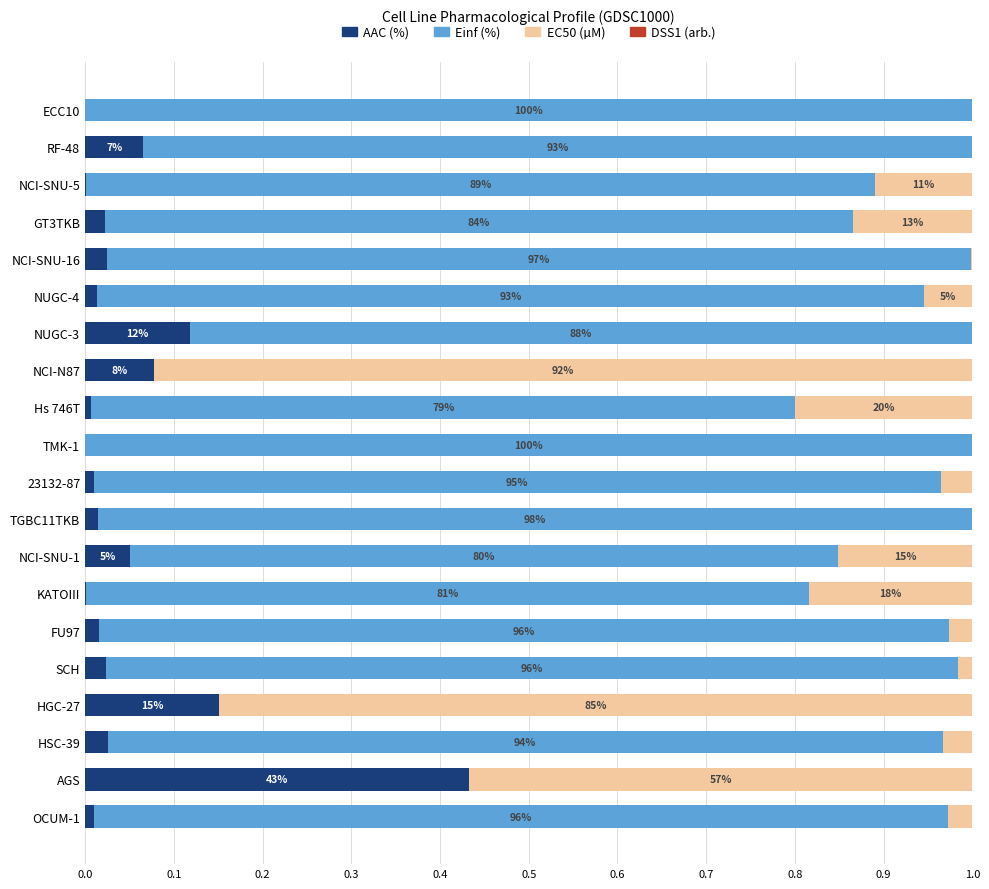

True or false: AAC (%) has a value of 0.0 at TGBC11TKB.

True